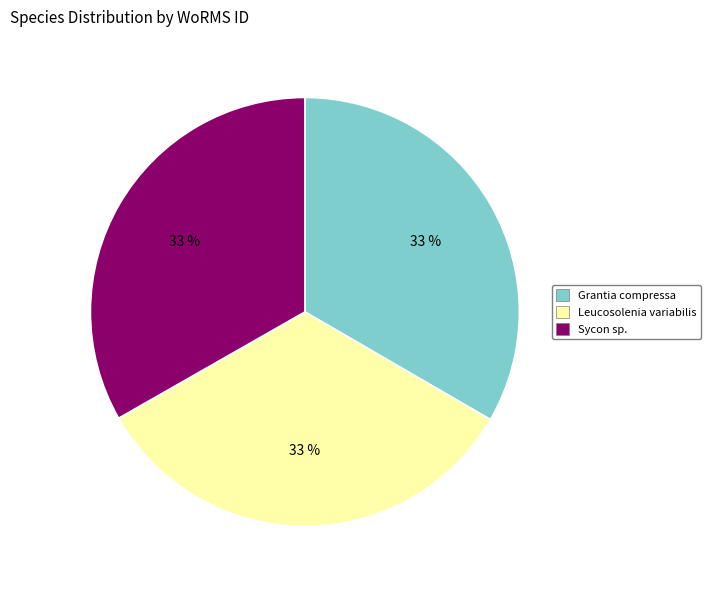

Is the sum of Sycon sp. and Leucosolenia variabilis greater than half?

Yes